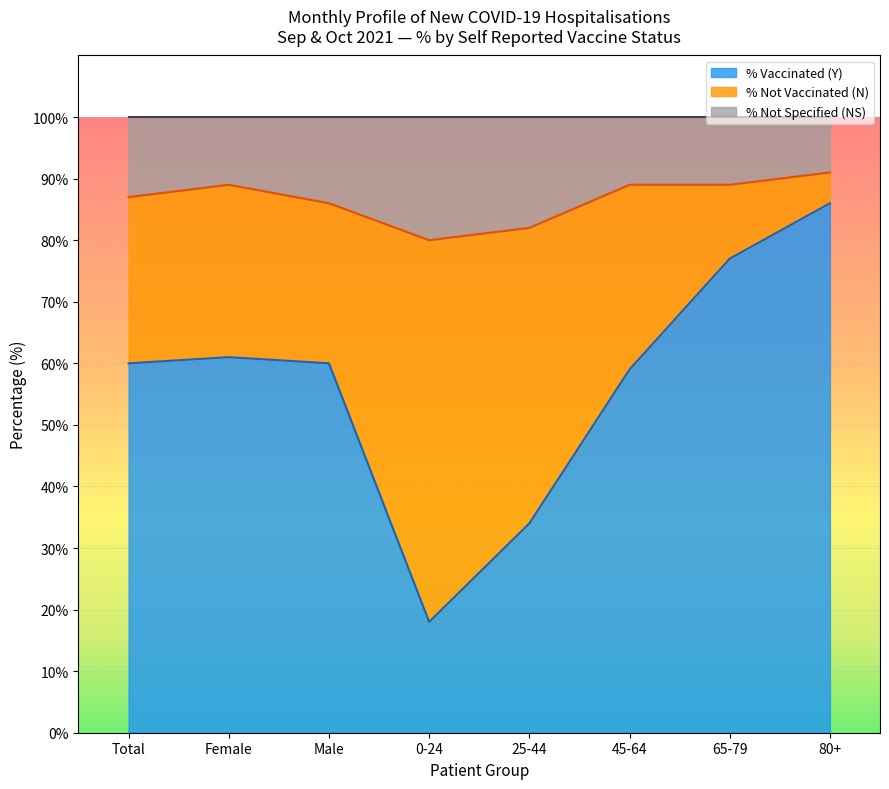

What is the total value across all series at 25-44?

100